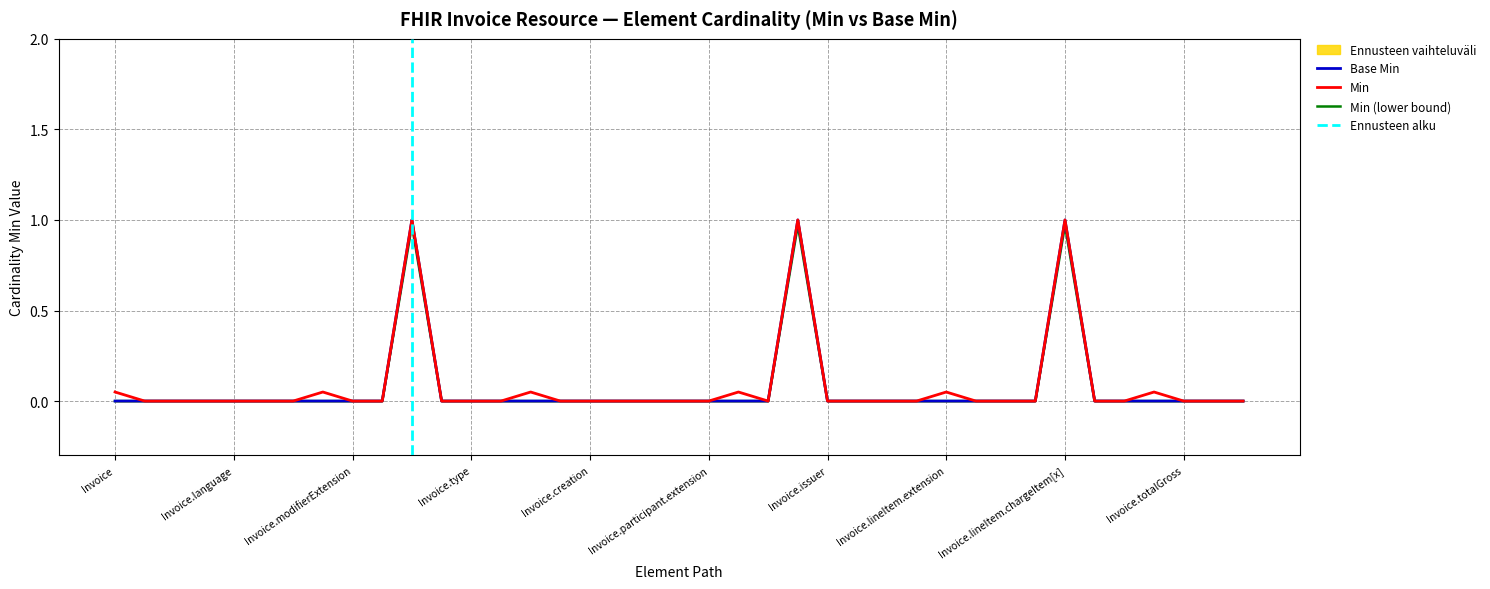

The Base Min series shows 0.0 at Invoice.note. True or false?

True